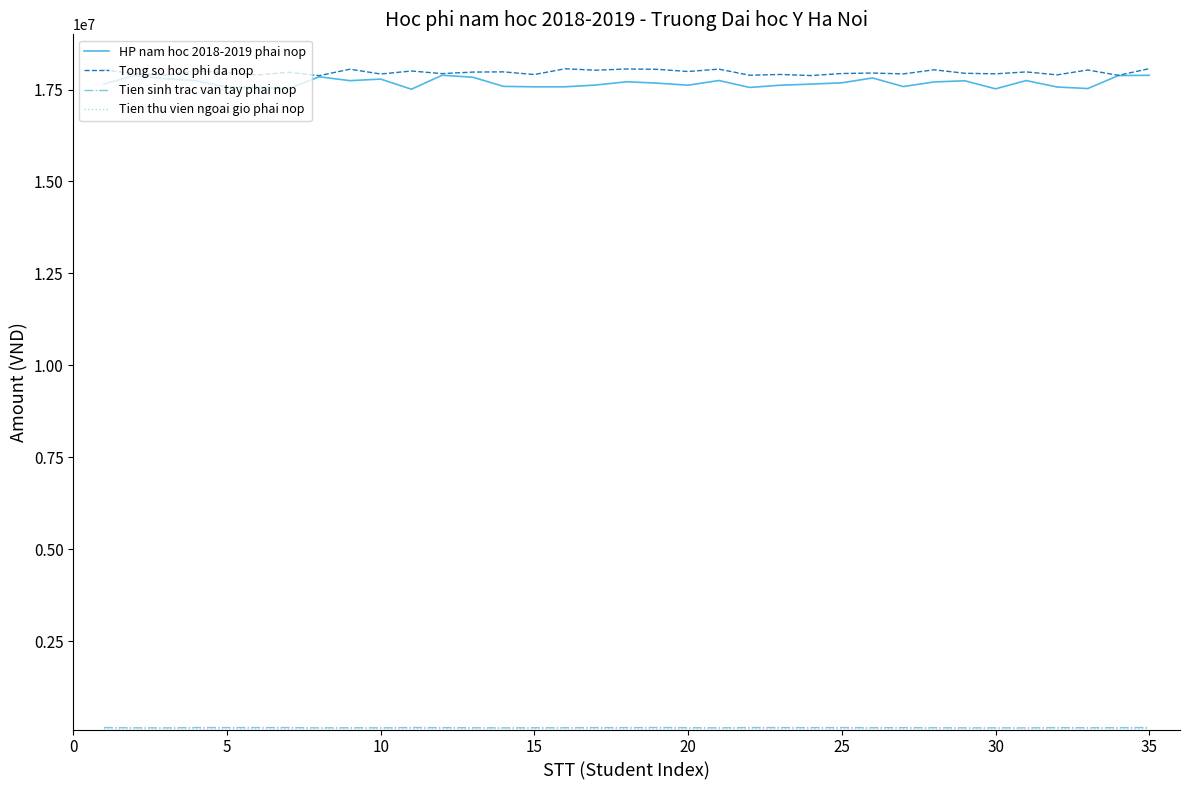

Which series has the widest spread of values?

HP nam hoc 2018-2019 phai nop